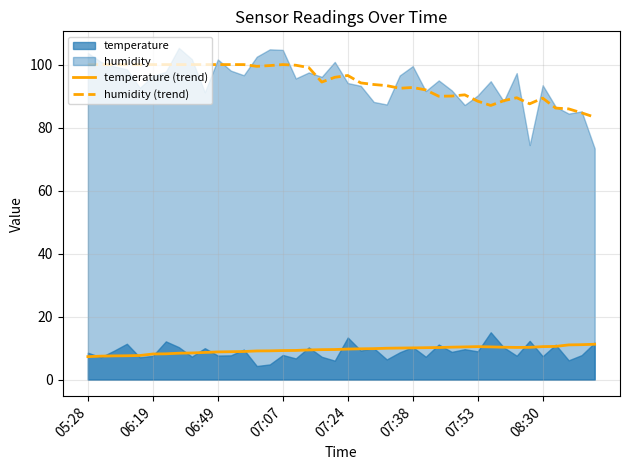

What is the lowest value of the humidity (trend) series?

83.3